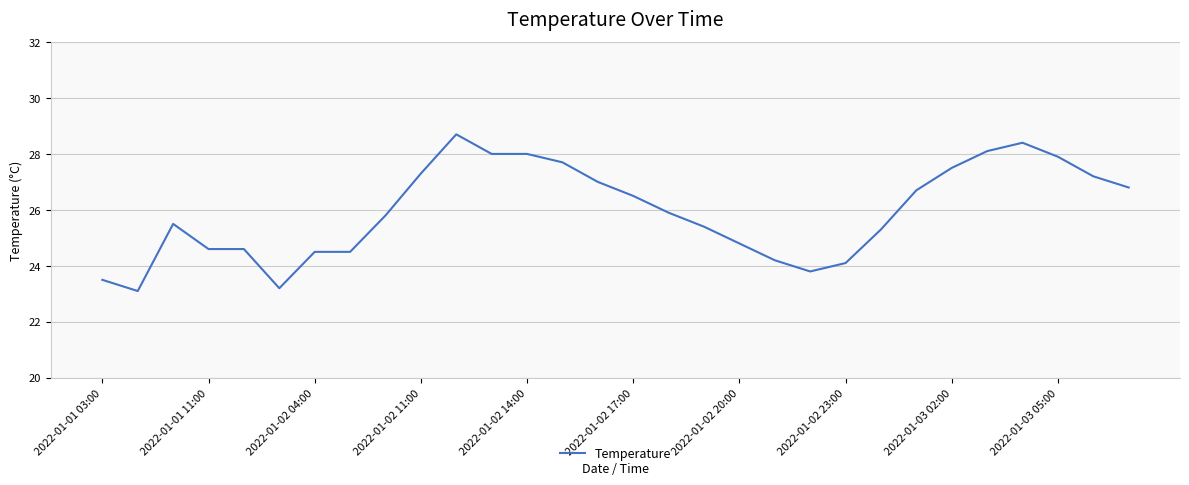

What is the difference between the maximum and minimum values?

5.6